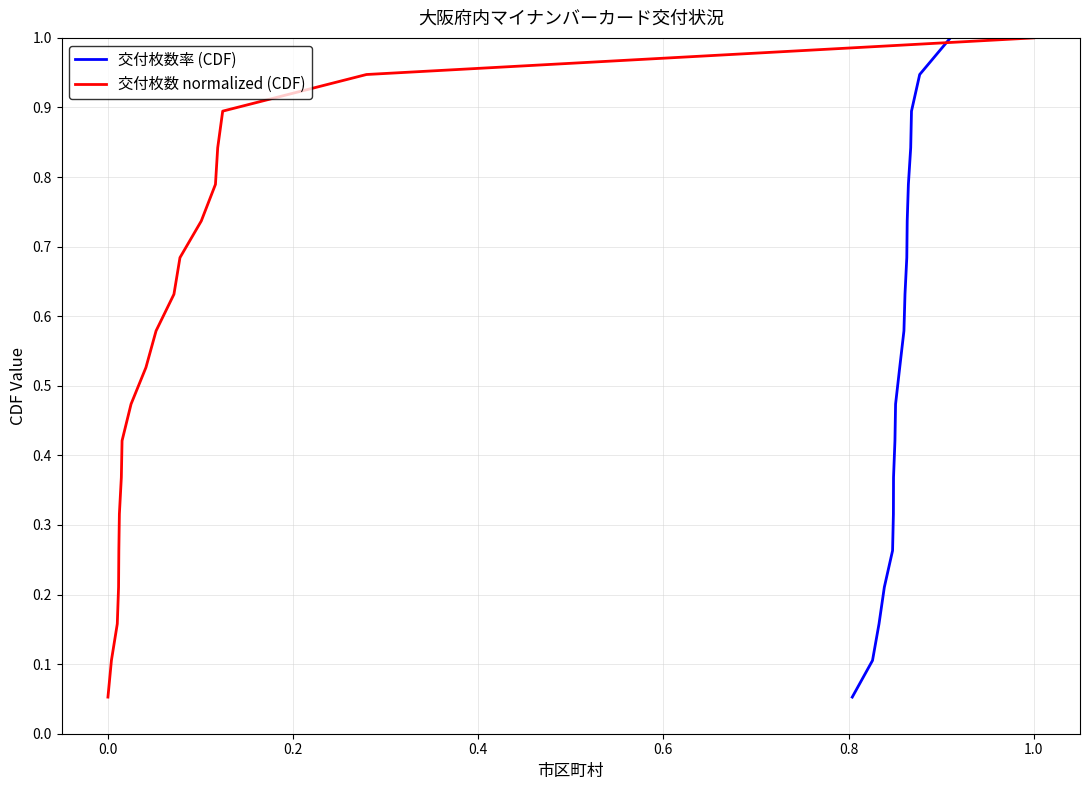

True or false: 交付枚数 normalized (CDF) has more than 1 interior local peaks.

False